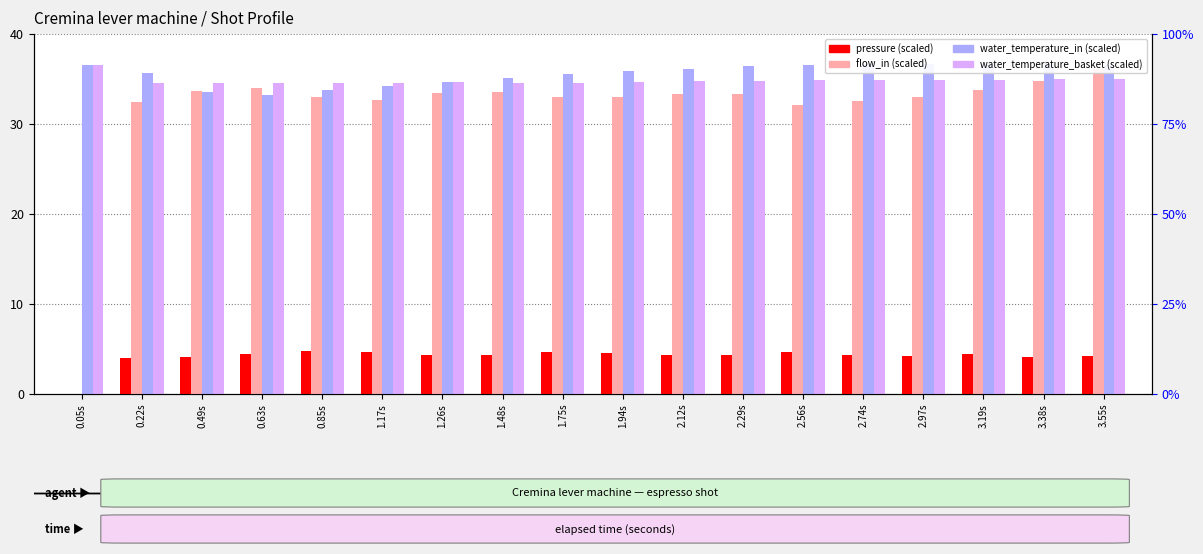

What is the difference between the maximum and second lowest values in the flow_in series?

4.1